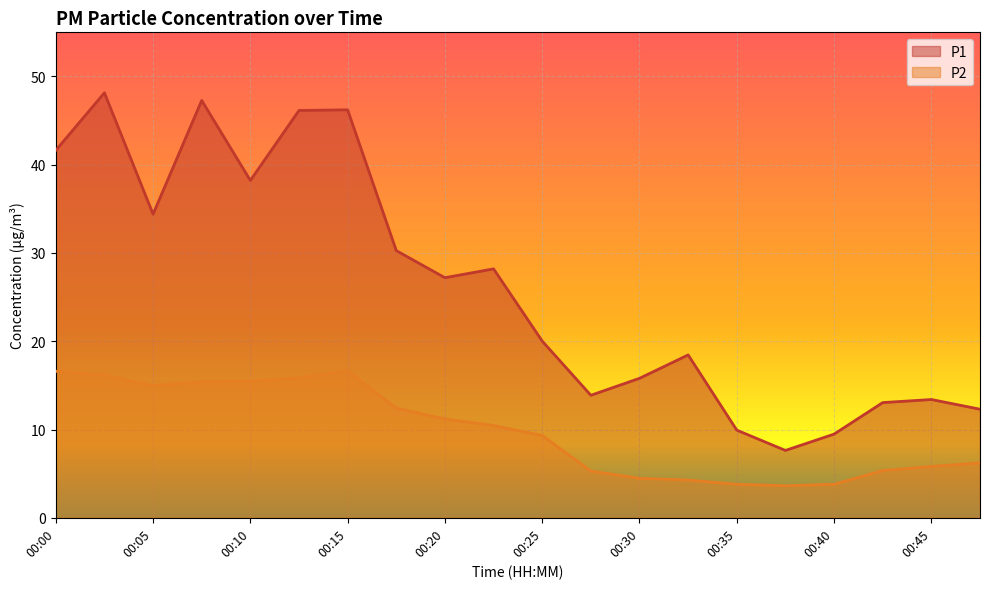

Which category has the highest value in the P1 series?

00:03